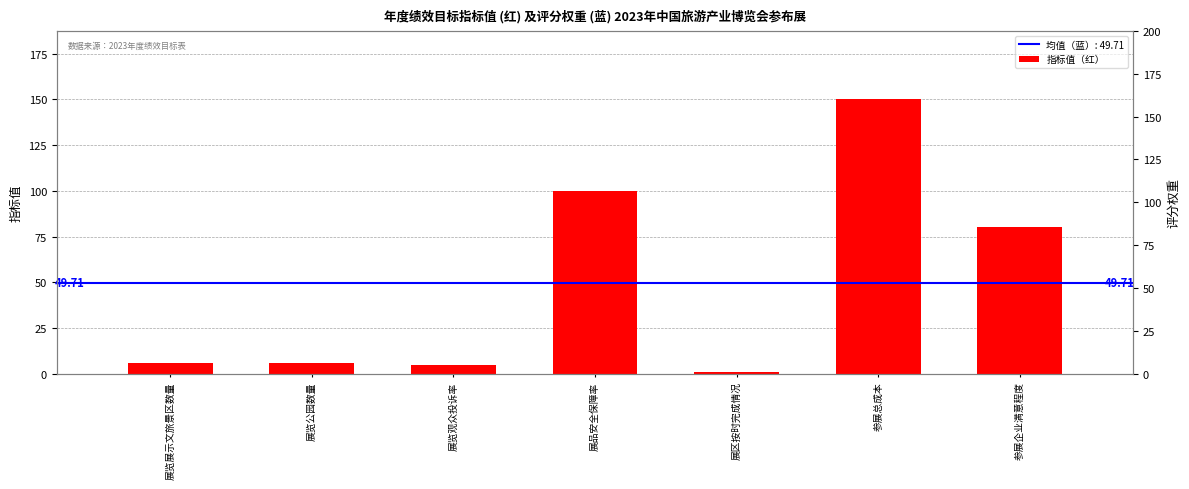

Where is the data nearest to the value 75?

参展企业满意程度